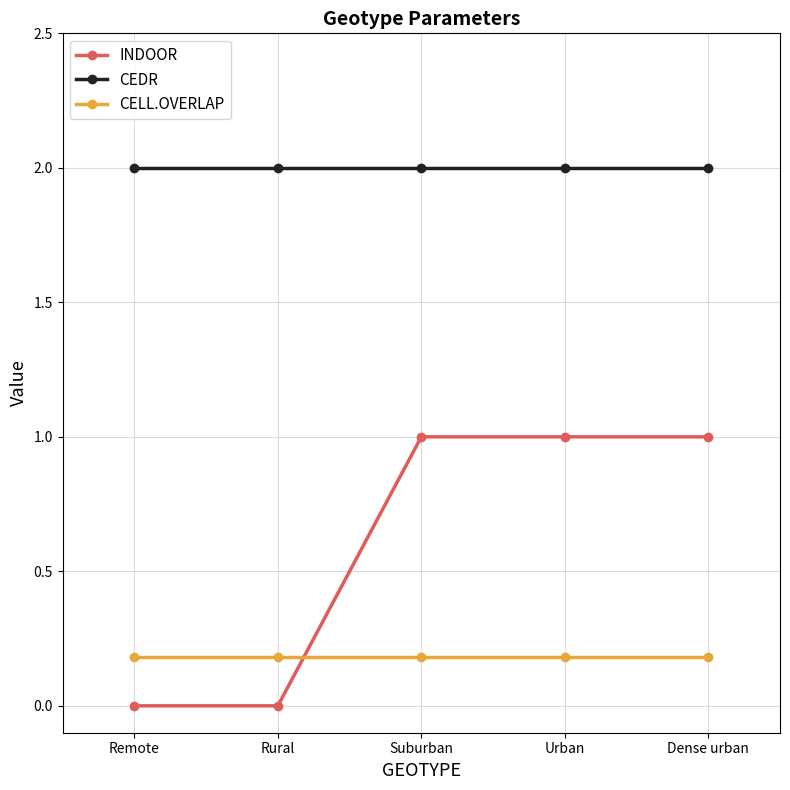

Which series ends up on top after the final intersection of CELL.OVERLAP and INDOOR?

INDOOR